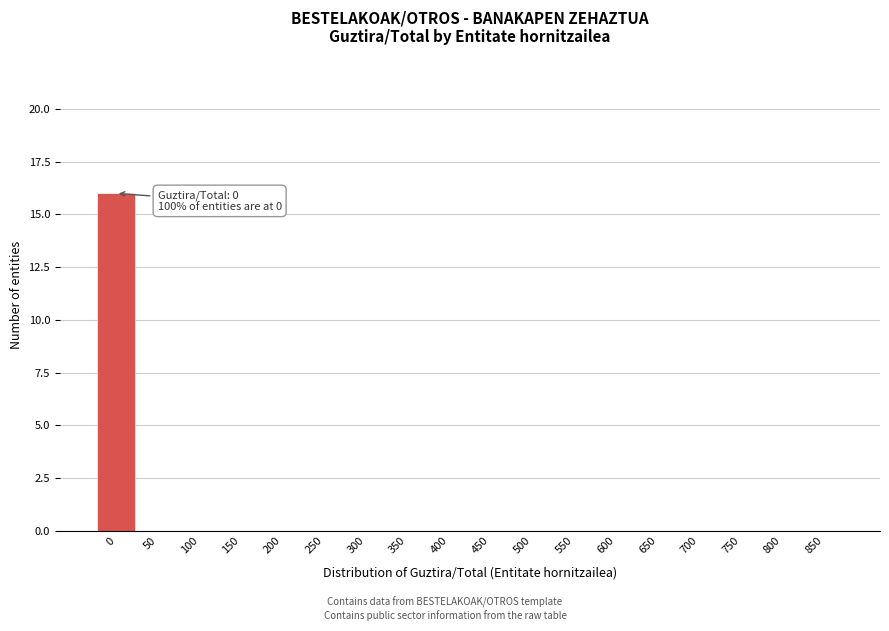

Reading left to right, transcribe all the data shown in this chart.

0=16	50=0	100=0	150=0	200=0	250=0	300=0	350=0	400=0	450=0	500=0	550=0	600=0	650=0	700=0	750=0	800=0	850=0